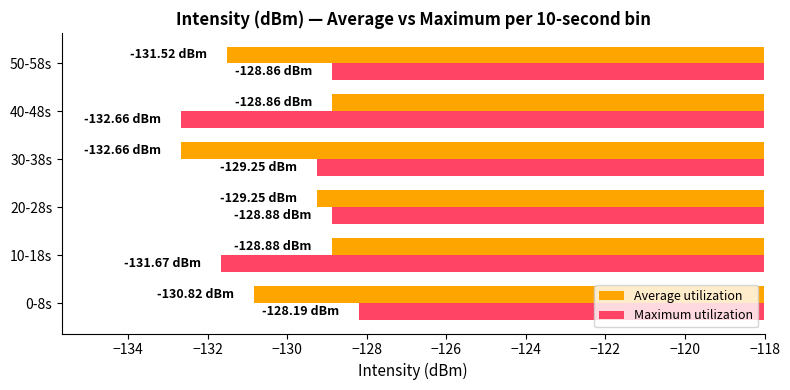

Which series has the widest spread of values?

Maximum utilization